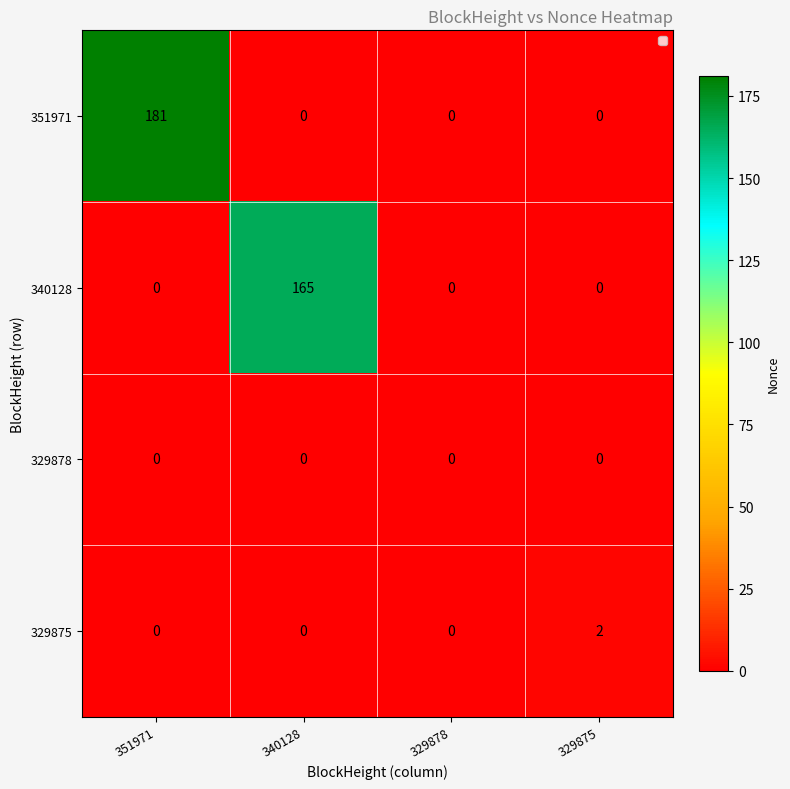

True or false: 329878 has a value of 0 at 329875.

True